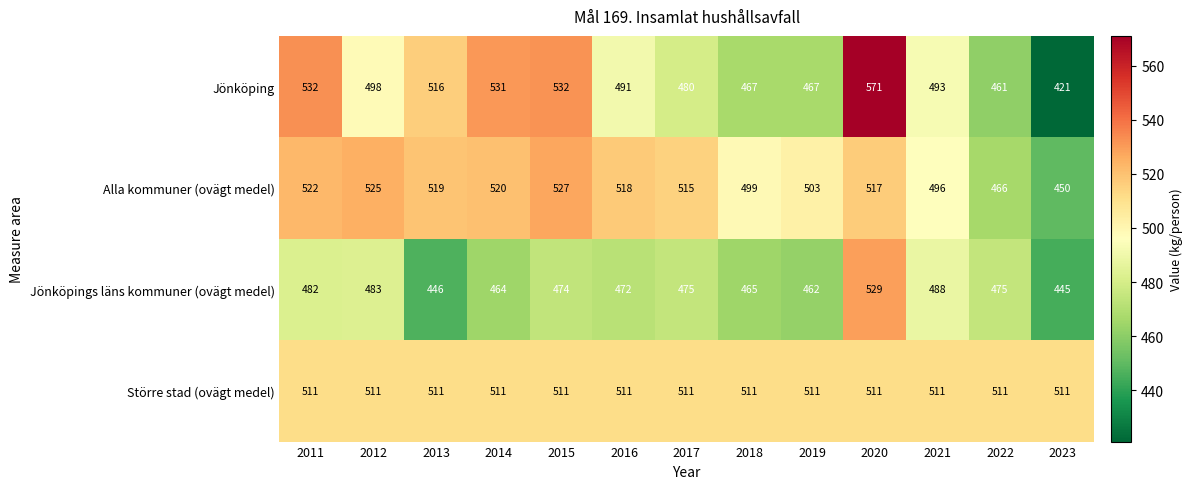

Is it true that Jönköping equals 461 at 2022?

True